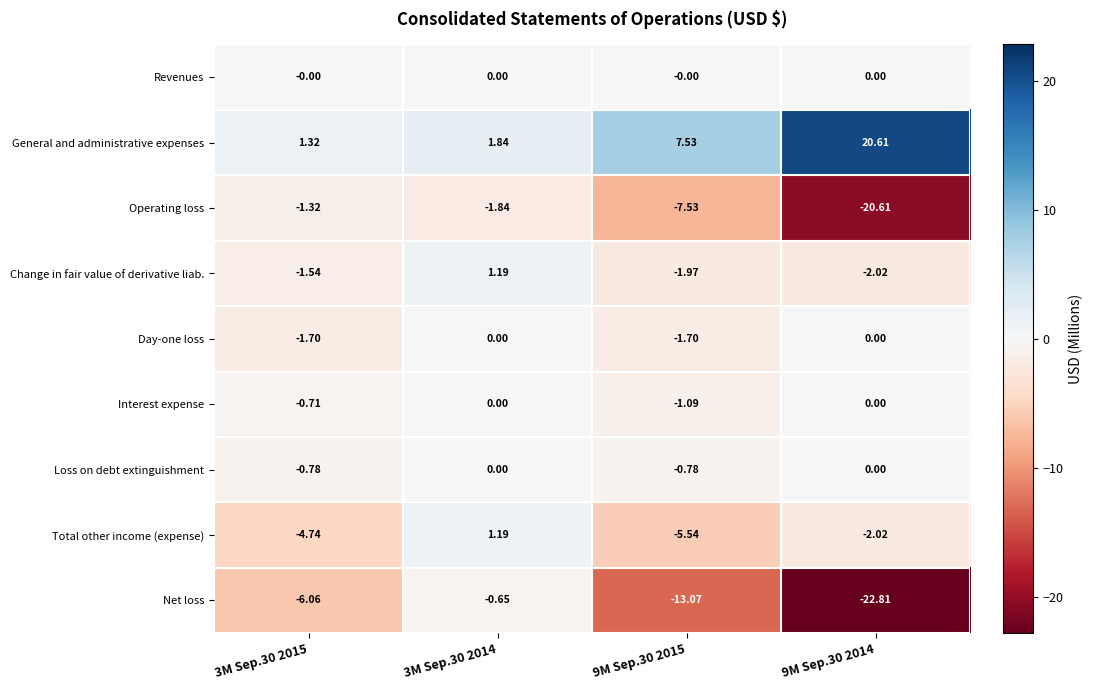

Count the number of categories in the chart.

4